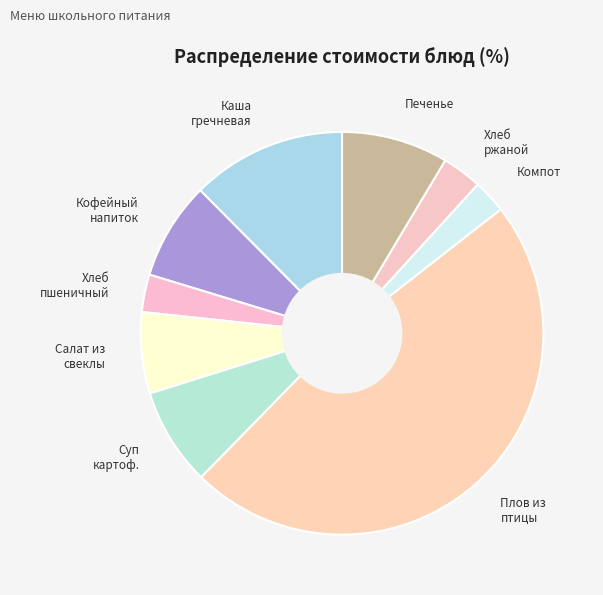

Is it true that Кофейный напиток is 1% of the pie?

False